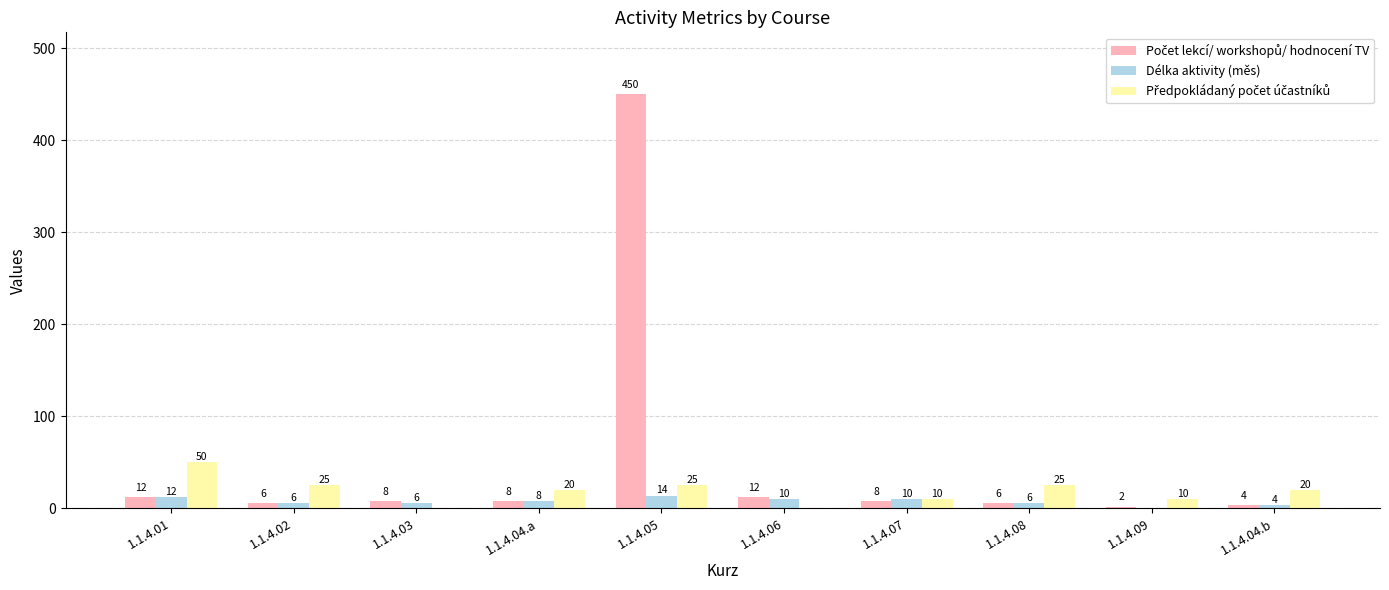

Is it true that Délka aktivity (měs) equals 10 at 1.1.4.06?

True